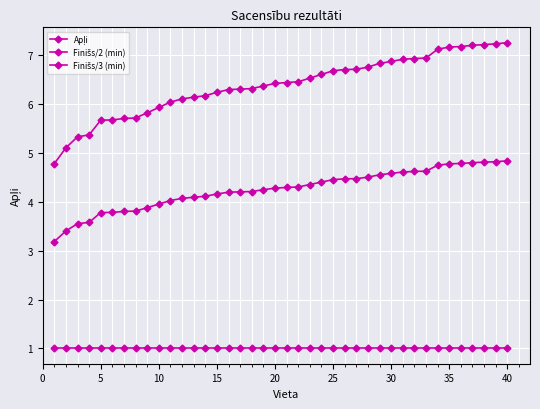

Is this an area chart (filled region under the line)?

No